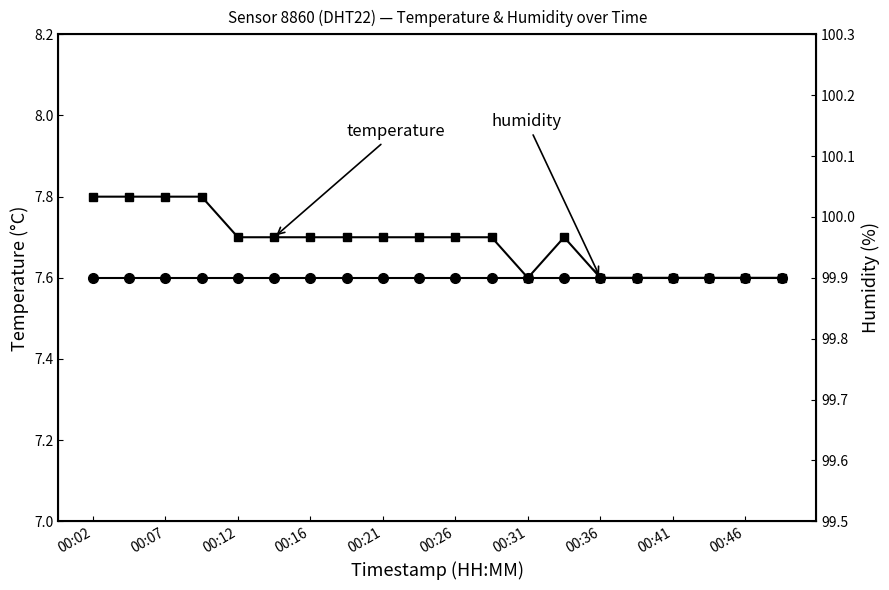

Between 15 and 11, which is larger?

11